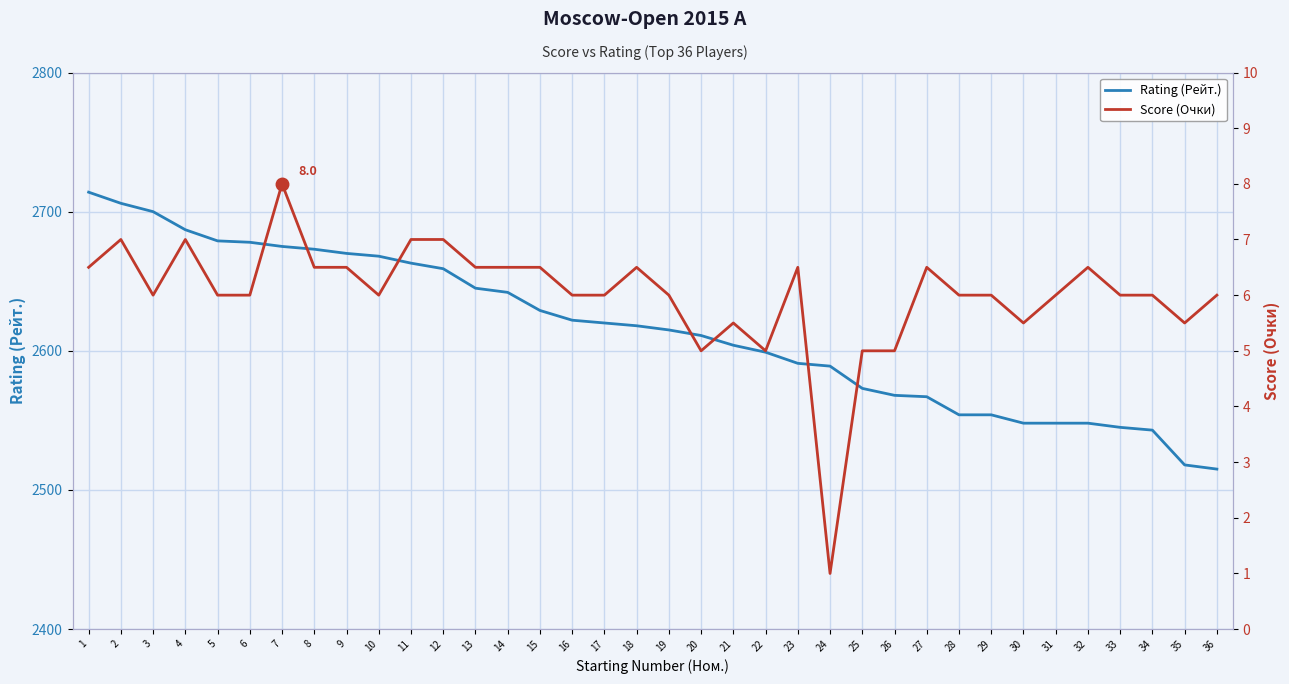

What is the minimum value for Rating (Рейт.)?

2515